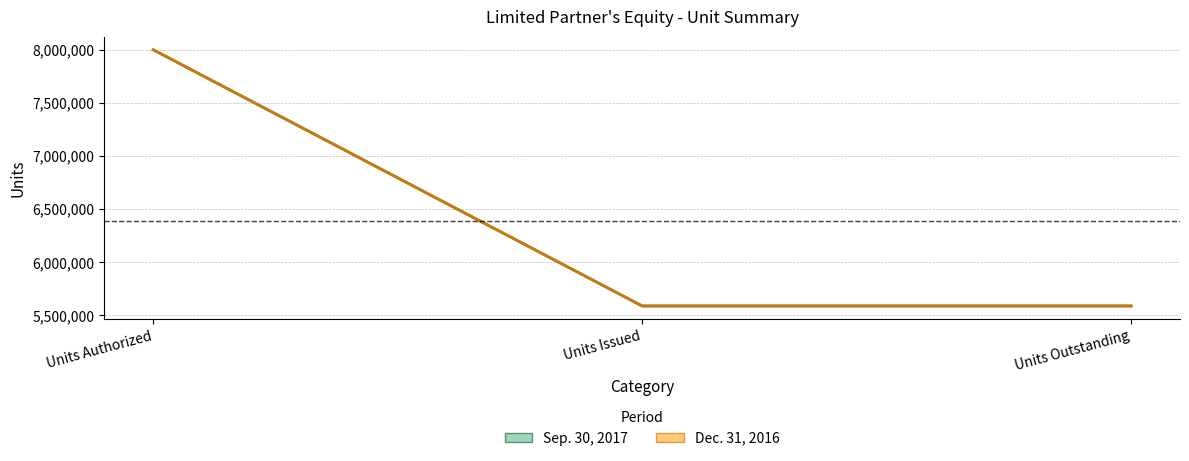

Which series changed the most between Units Authorized and Units Issued?

Sep. 30, 2017